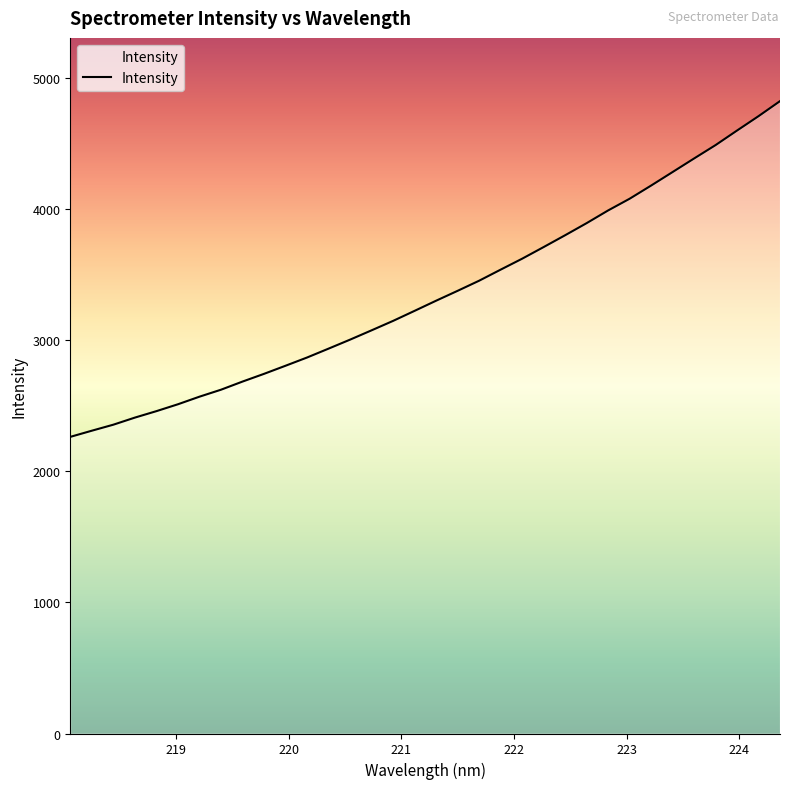

What is the difference between the maximum and minimum values?

2561.4